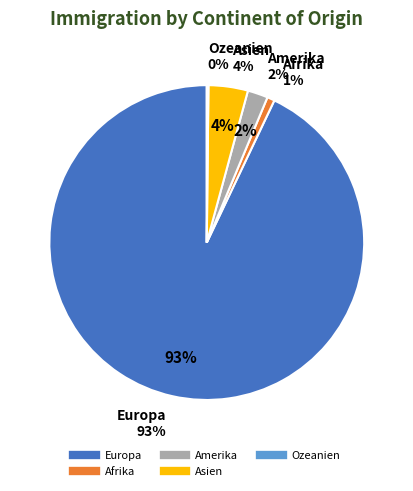

Is the sum of Europa and Amerika greater than half?

Yes